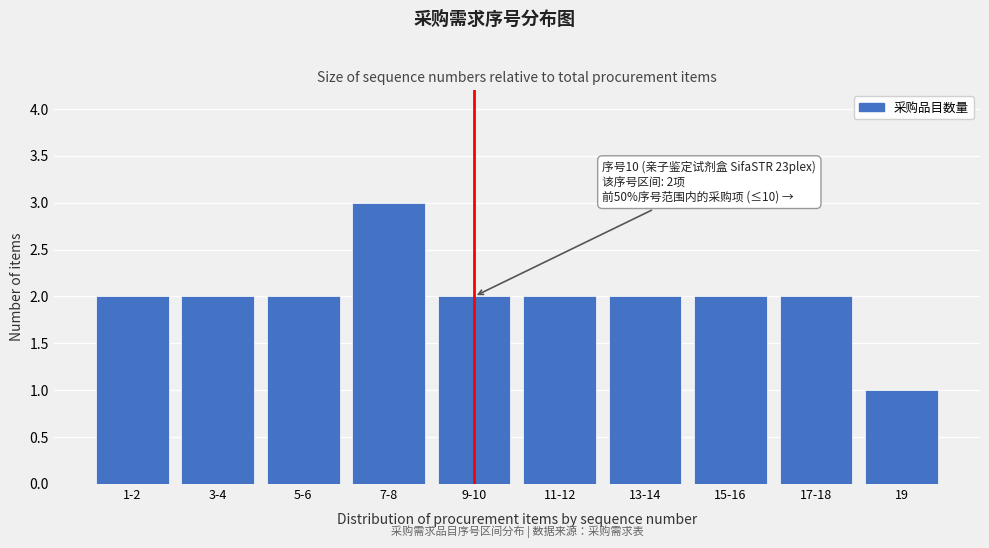

Reading right to left, what are all the values shown in this chart?

19=1	17-18=2	15-16=2	13-14=2	11-12=2	9-10=2	7-8=3	5-6=2	3-4=2	1-2=2